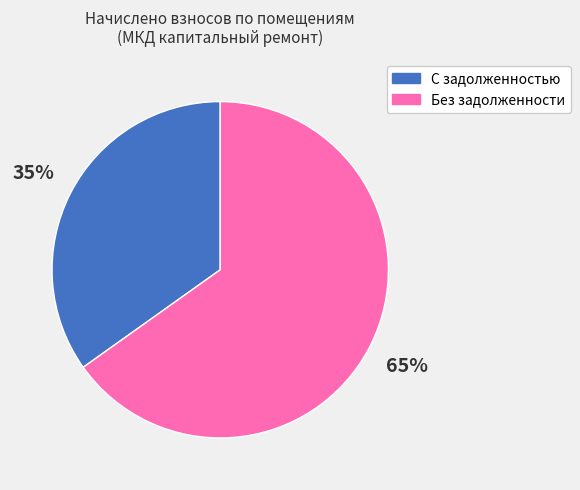

Does any single category account for the majority?

Yes